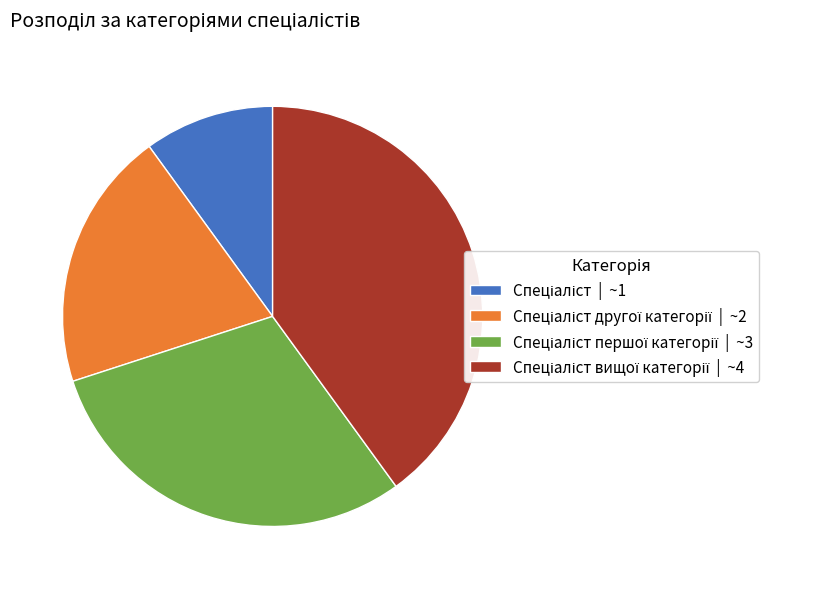

Is there any slice that represents more than half of the pie?

No